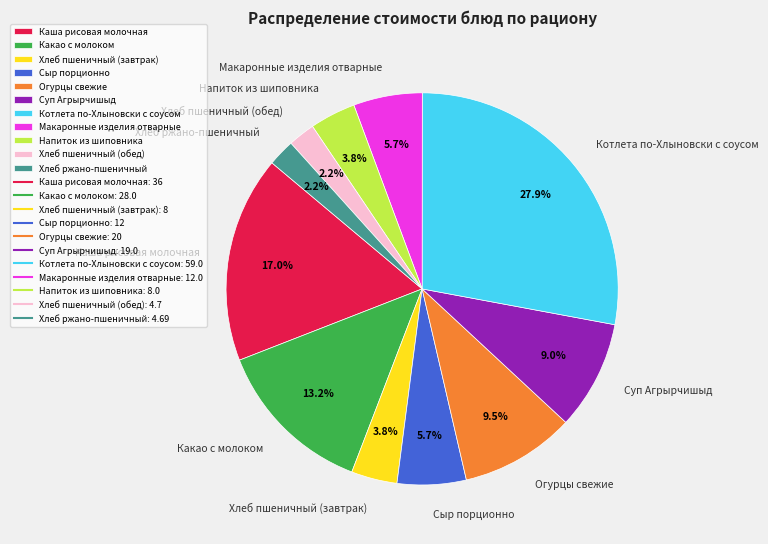

Which slice is the largest?

Котлета по-Хлыновски с соусом